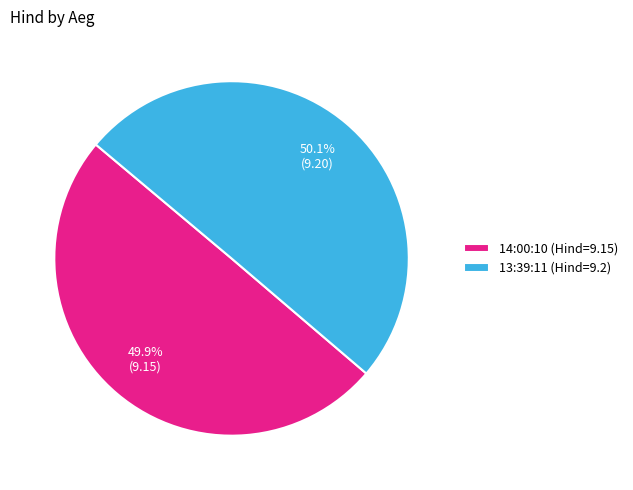

What is the total percentage of 14:00:10 and 13:39:11?

100.0%